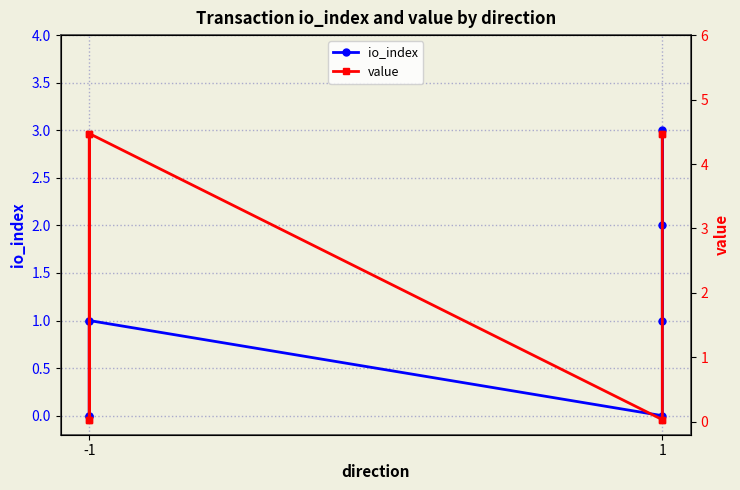

What value does the value series have at -1?

4.5